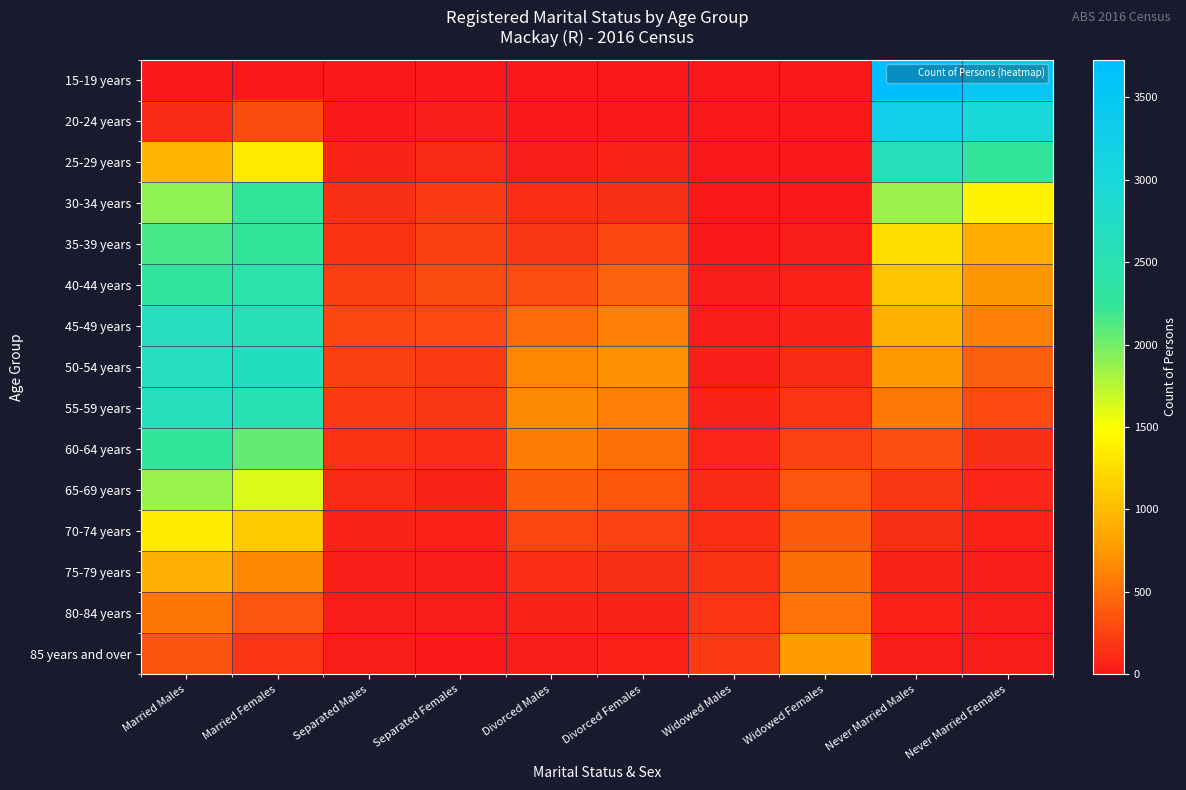

Reading left to right, transcribe all the data shown in this chart.

15-19 years: Married Males=3	Married Females=12	Separated Males=0	Separated Females=0	Divorced Males=0	Divorced Females=0	Widowed Males=0	Widowed Females=5	Never Married Males=3729	Never Married Females=3513
20-24 years: Married Males=113	Married Females=297	Separated Males=13	Separated Females=41	Divorced Males=6	Divorced Females=8	Widowed Males=0	Widowed Females=7	Never Married Males=3242	Never Married Females=2972
25-29 years: Married Males=956	Married Females=1348	Separated Males=65	Separated Females=111	Divorced Males=24	Divorced Females=60	Widowed Males=0	Widowed Females=8	Never Married Males=2611	Never Married Females=2257
30-34 years: Married Males=1904	Married Females=2262	Separated Males=140	Separated Females=217	Divorced Males=118	Divorced Females=138	Widowed Males=3	Widowed Females=7	Never Married Males=1851	Never Married Females=1410
35-39 years: Married Males=2161	Married Females=2234	Separated Males=152	Separated Females=229	Divorced Males=179	Divorced Females=264	Widowed Males=7	Widowed Females=23	Never Married Males=1262	Never Married Females=884
40-44 years: Married Males=2317	Married Females=2425	Separated Males=232	Separated Females=302	Divorced Males=310	Divorced Females=426	Widowed Males=16	Widowed Females=44	Never Married Males=1066	Never Married Females=742
45-49 years: Married Males=2661	Married Females=2573	Separated Males=265	Separated Females=280	Divorced Males=493	Divorced Females=611	Widowed Males=19	Widowed Females=60	Never Married Males=926	Never Married Females=611
50-54 years: Married Males=2665	Married Females=2708	Separated Males=228	Separated Females=197	Divorced Males=653	Divorced Females=700	Widowed Males=35	Widowed Females=106	Never Married Males=745	Never Married Females=410
55-59 years: Married Males=2648	Married Females=2531	Separated Males=209	Separated Females=186	Divorced Males=656	Divorced Females=605	Widowed Males=69	Widowed Females=166	Never Married Males=556	Never Married Females=288
60-64 years: Married Males=2269	Married Females=2061	Separated Males=155	Separated Females=127	Divorced Males=589	Divorced Females=513	Widowed Males=86	Widowed Females=248	Never Married Males=309	Never Married Females=136
65-69 years: Married Males=1867	Married Females=1623	Separated Males=104	Separated Females=64	Divorced Males=405	Divorced Females=372	Widowed Males=114	Widowed Females=363	Never Married Males=175	Never Married Females=77
70-74 years: Married Males=1330	Married Females=1095	Separated Males=67	Separated Females=49	Divorced Males=274	Divorced Females=246	Widowed Males=131	Widowed Females=406	Never Married Males=136	Never Married Females=58
75-79 years: Married Males=904	Married Females=648	Separated Males=32	Separated Females=23	Divorced Males=130	Divorced Females=139	Widowed Males=152	Widowed Females=504	Never Married Males=71	Never Married Females=42
80-84 years: Married Males=539	Married Females=358	Separated Males=28	Separated Females=17	Divorced Males=66	Divorced Females=65	Widowed Males=174	Widowed Females=537	Never Married Males=50	Never Married Females=24
85 years and over: Married Males=337	Married Females=163	Separated Males=16	Separated Females=11	Divorced Males=31	Divorced Females=51	Widowed Males=203	Widowed Females=776	Never Married Males=26	Never Married Females=25